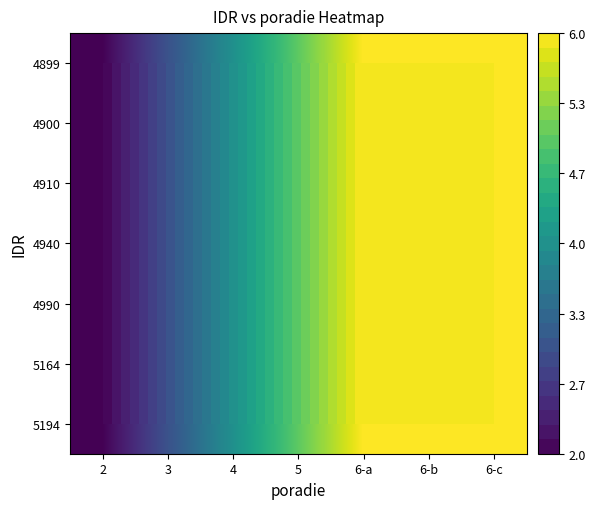

How many 4910 values are between 3 and 6?

6